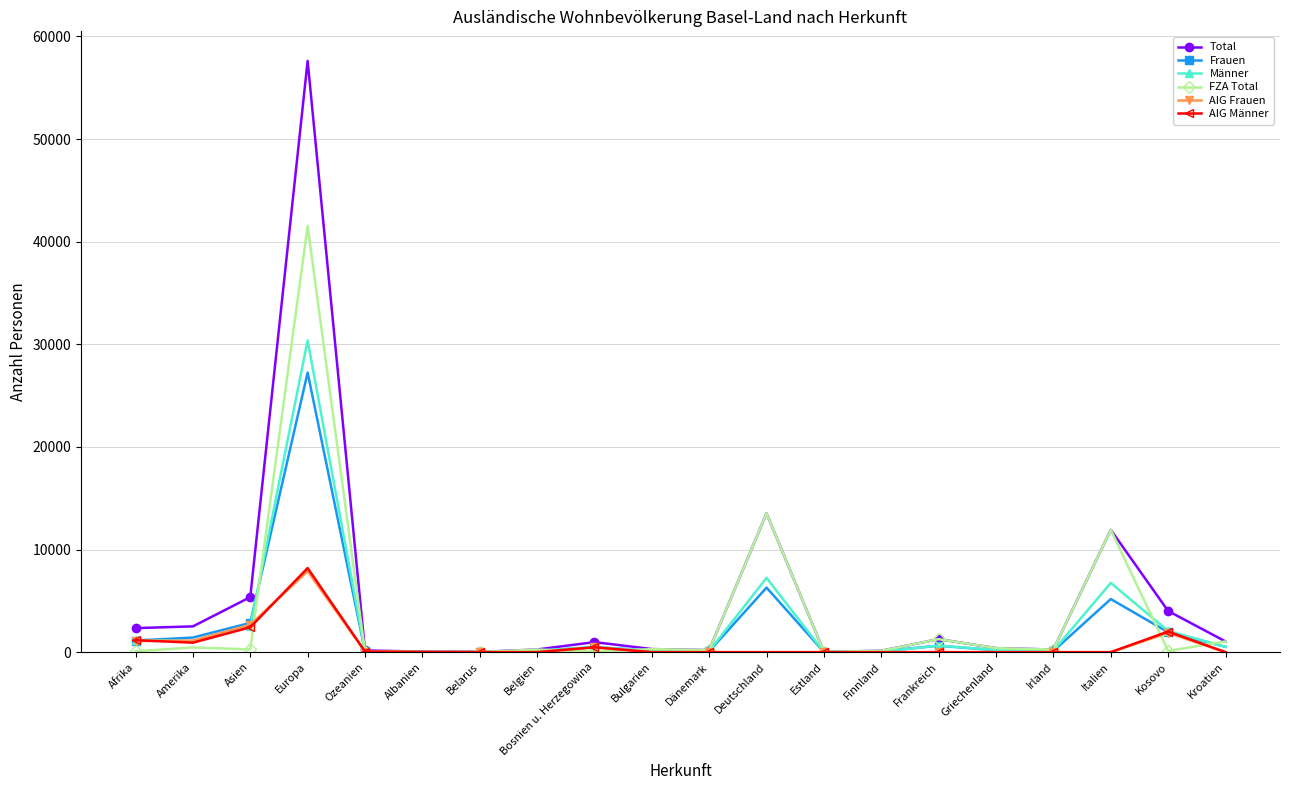

Is the value of AIG Männer at Italien greater than the value of Total at Europa?

No